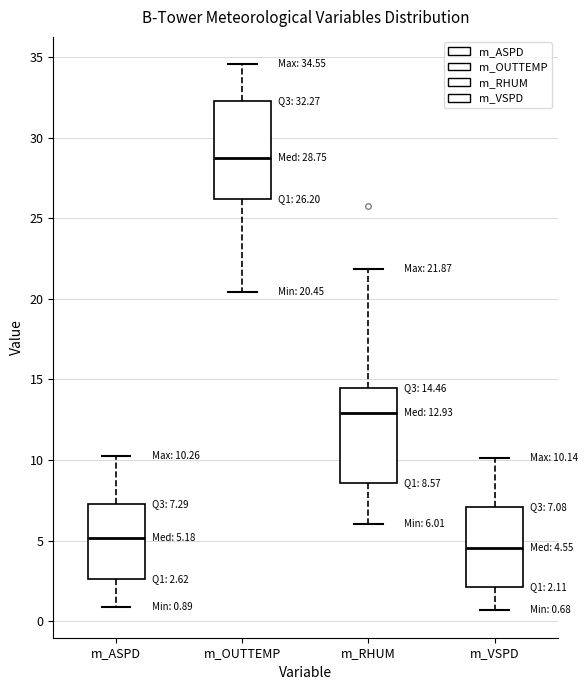

Which box's median line is the lowest?

m_VSPD